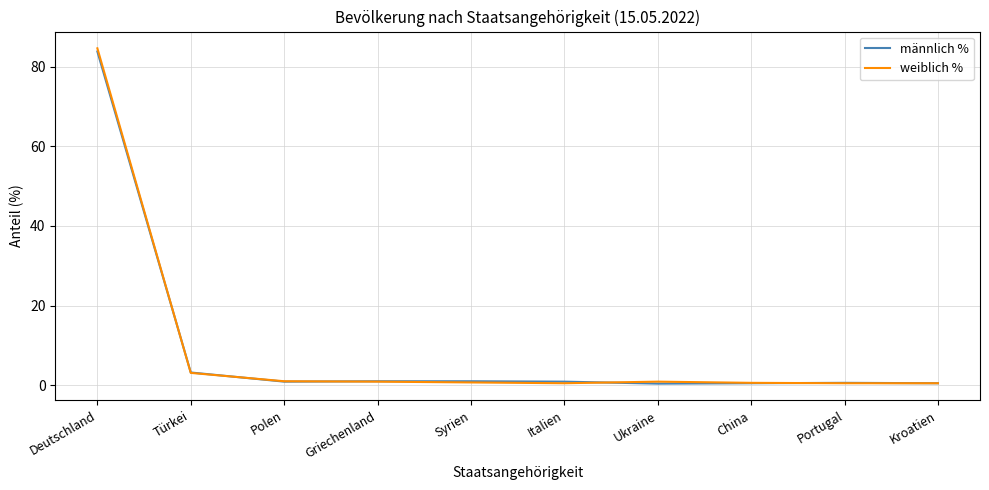

Does the chart display data point markers on the line(s)?

No